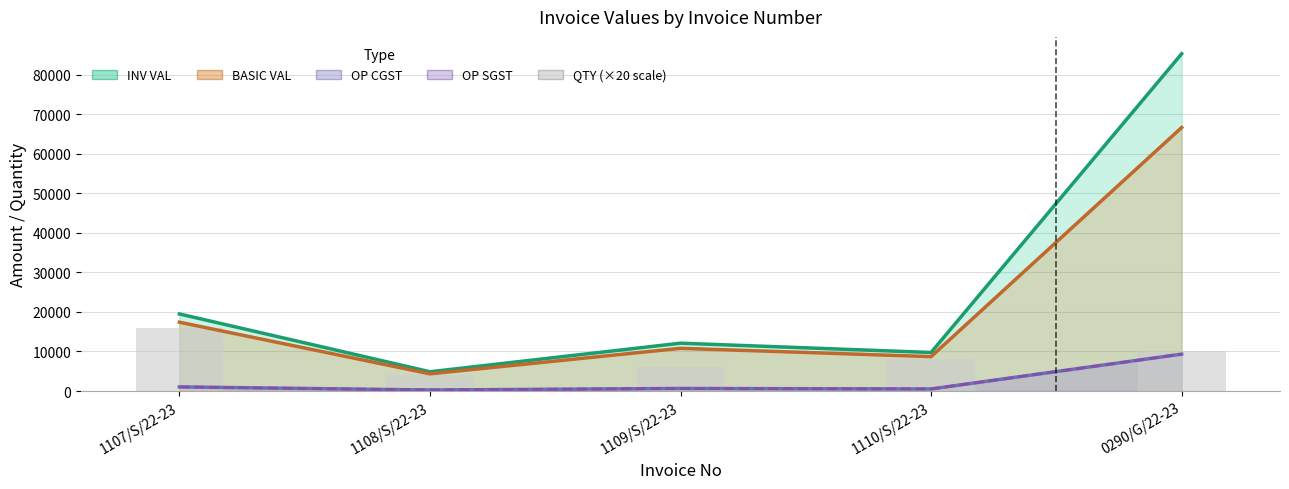

Which category has the lowest value across all series?

1108/S/22-23